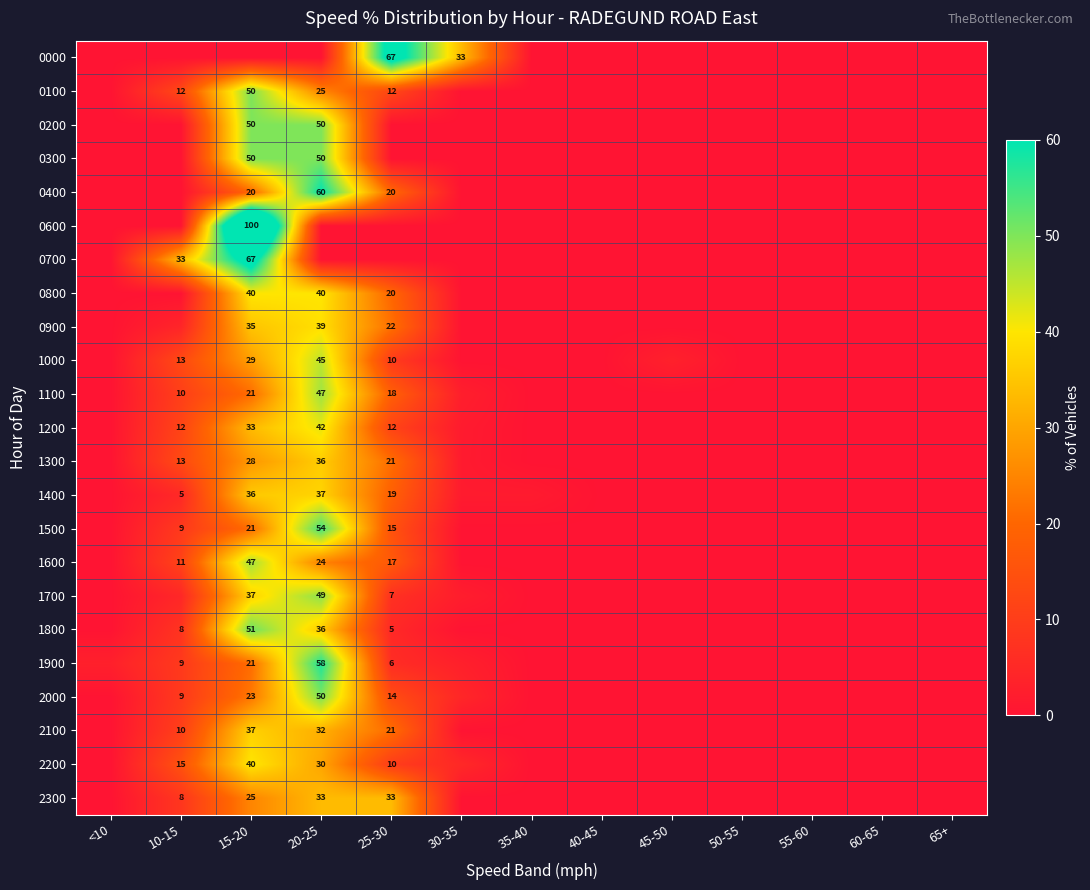

Is it true that 2200 equals 45.2 at 20-25?

False